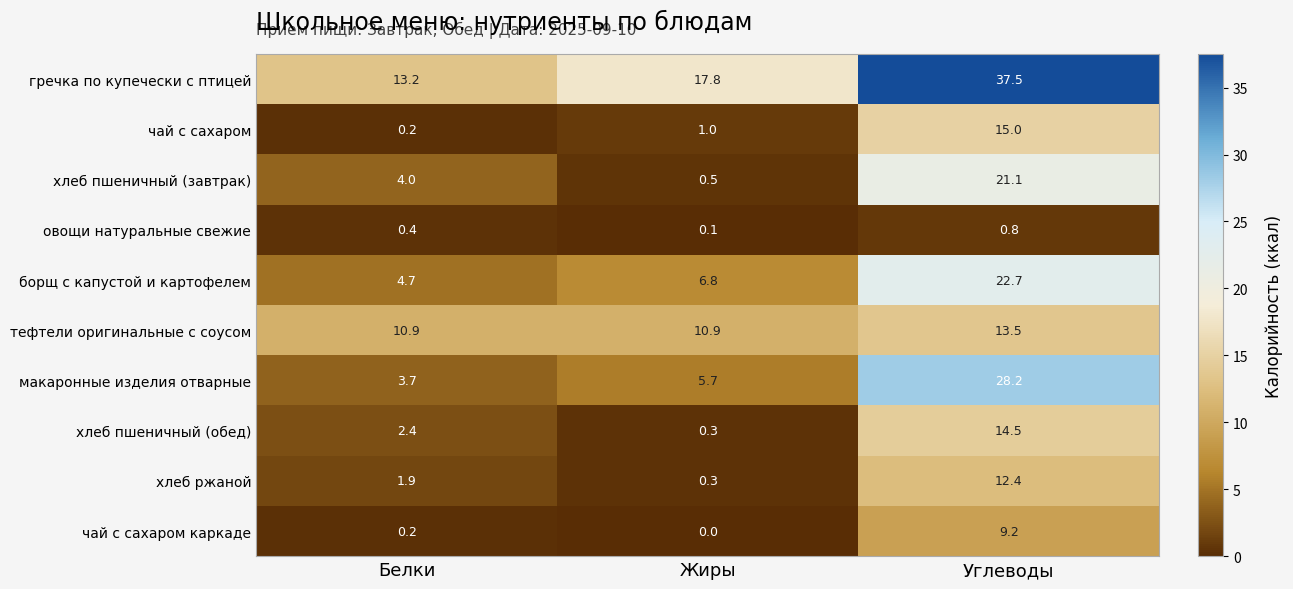

At which label is гречка по купечески с птицей closest to 25?

Жиры